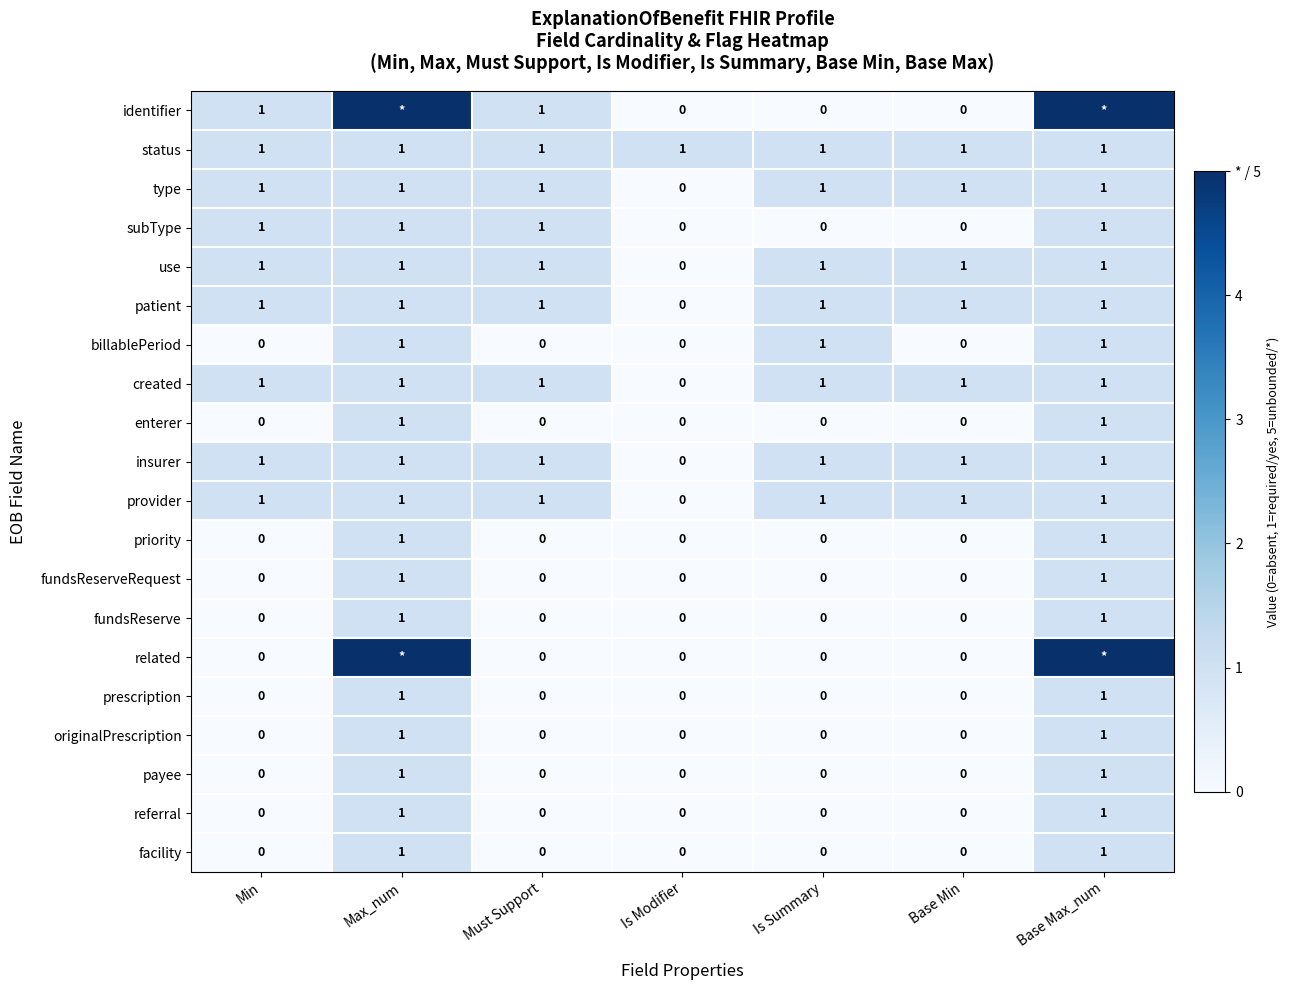

What is the total value across all series at Is Summary?

8